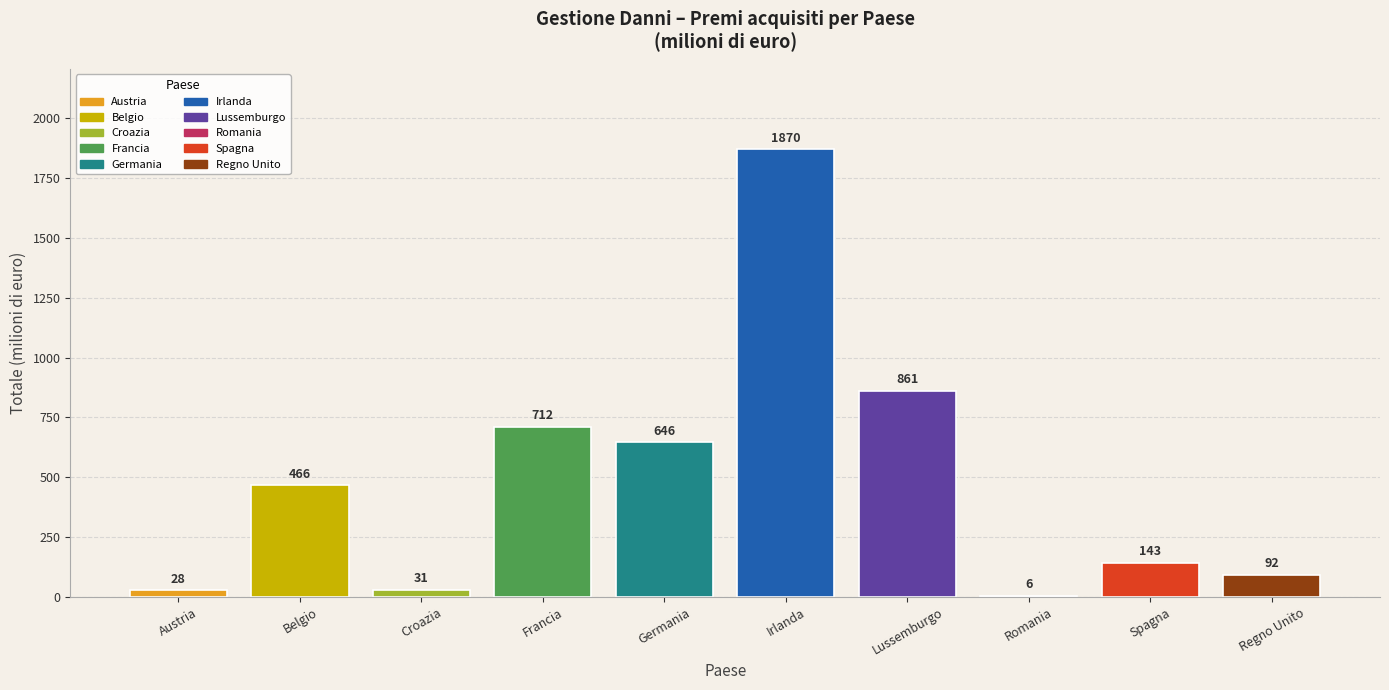

How many series are shown in this chart?

1